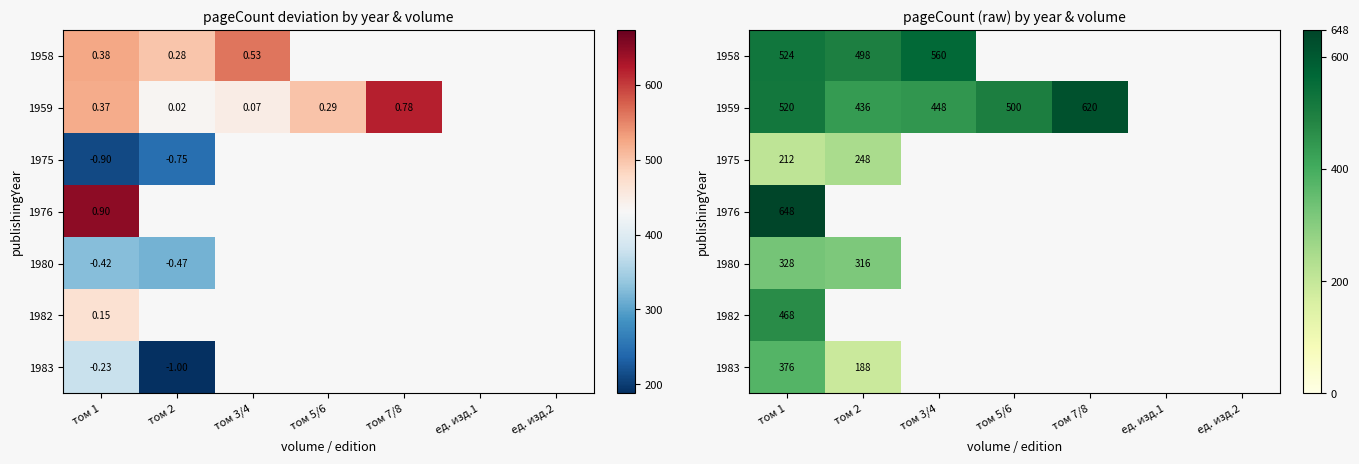

Which series has the widest spread of values?

1983